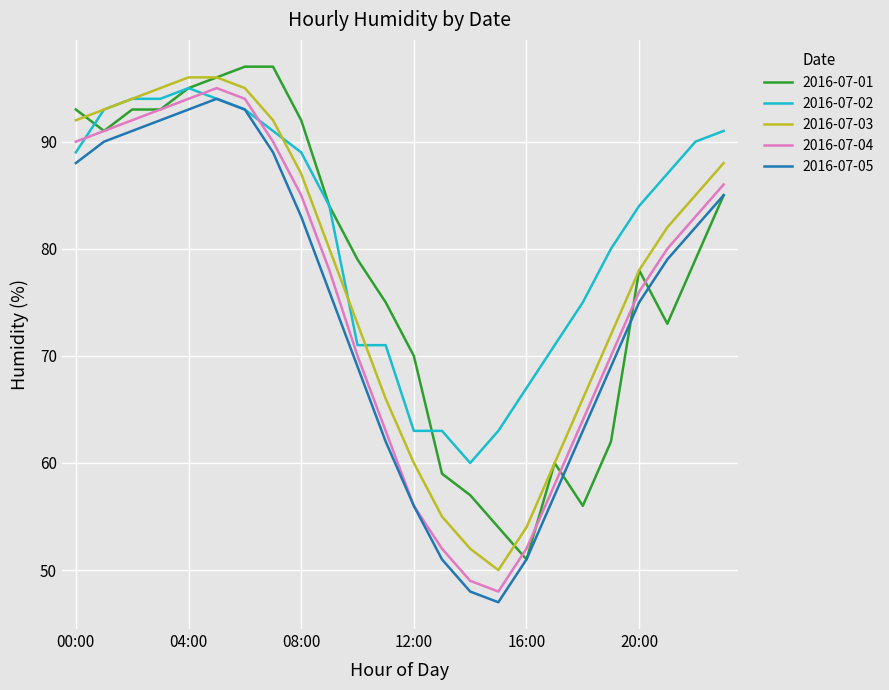

Which series has the largest total across all categories?

2016-07-02